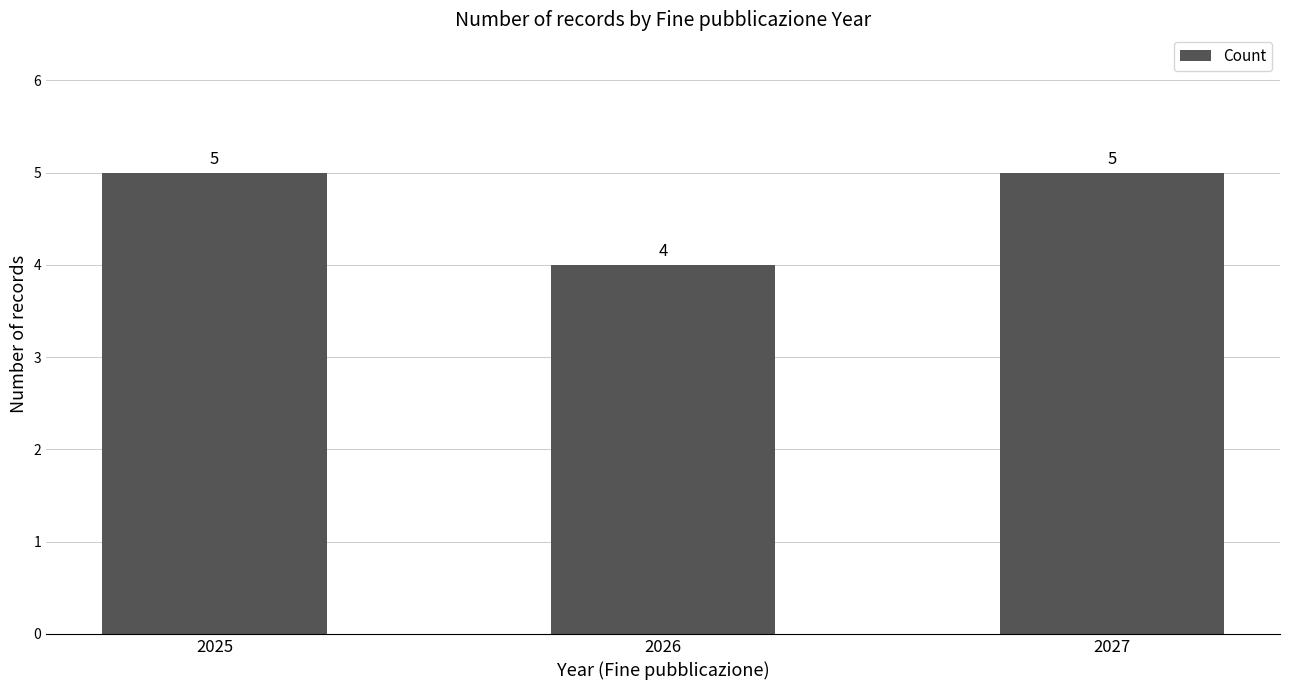

The value at 2025 is 7. True or false?

False